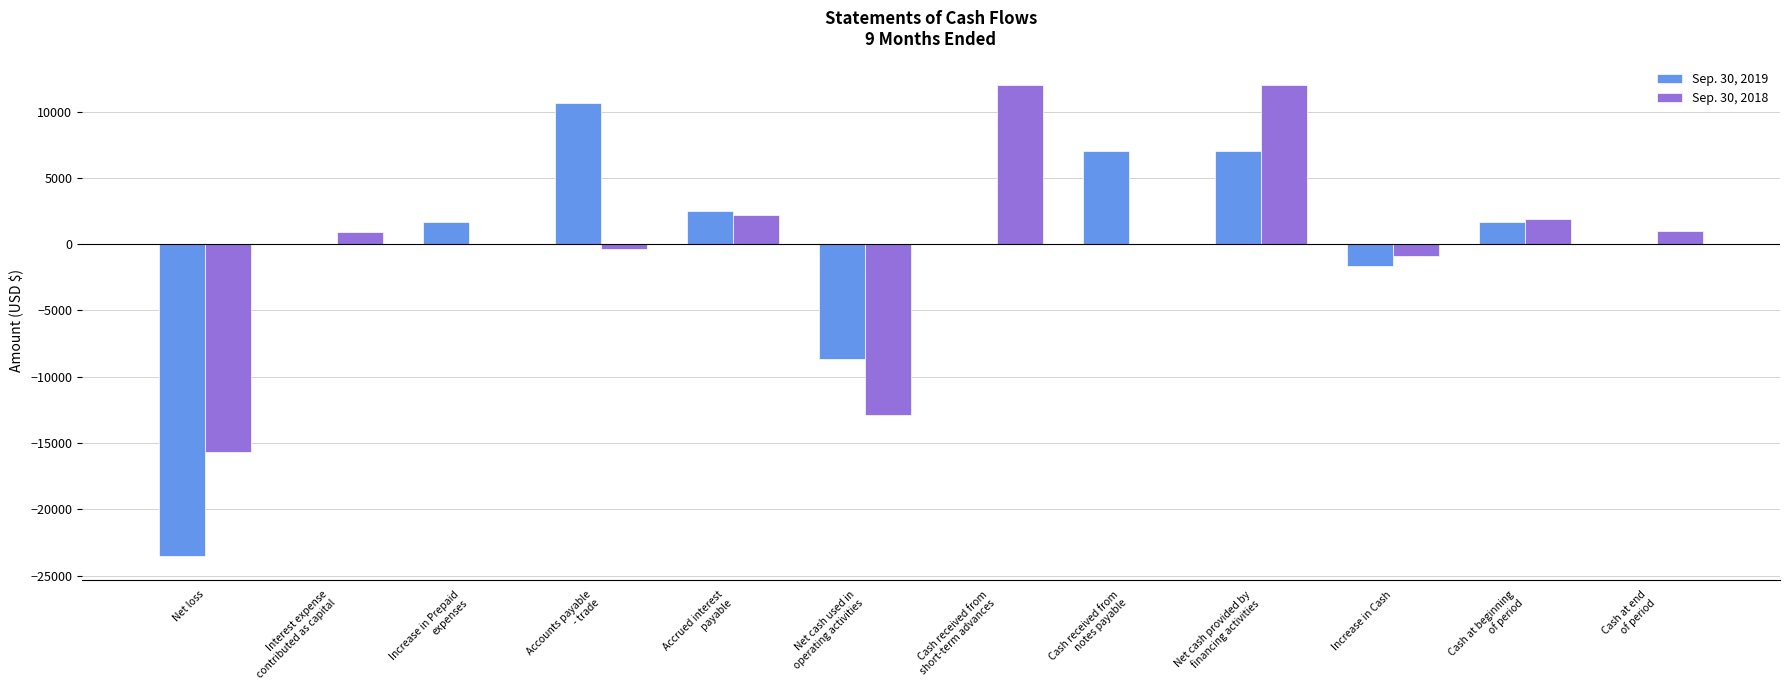

Which series changed the most between Net loss and Net cash provided by
financing activities?

Sep. 30, 2019